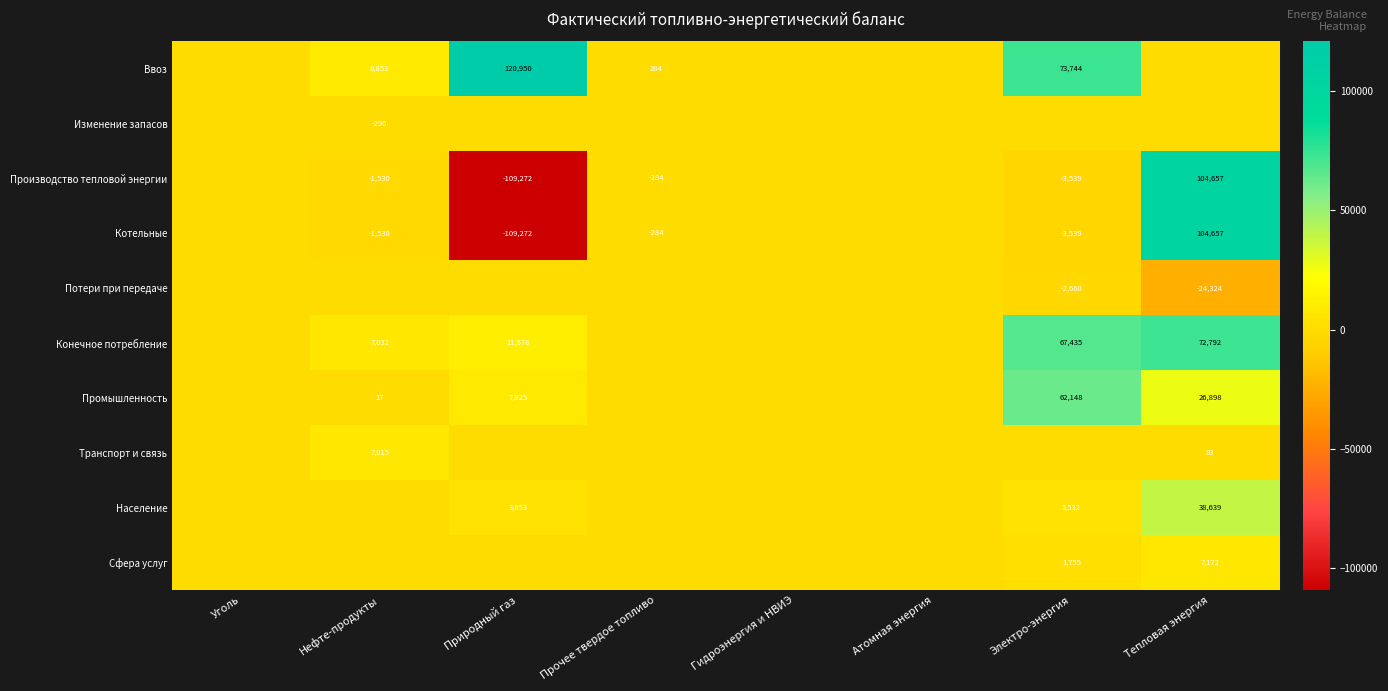

The value of Транспорт и связь at Тепловая энергия is 141. True or false?

False